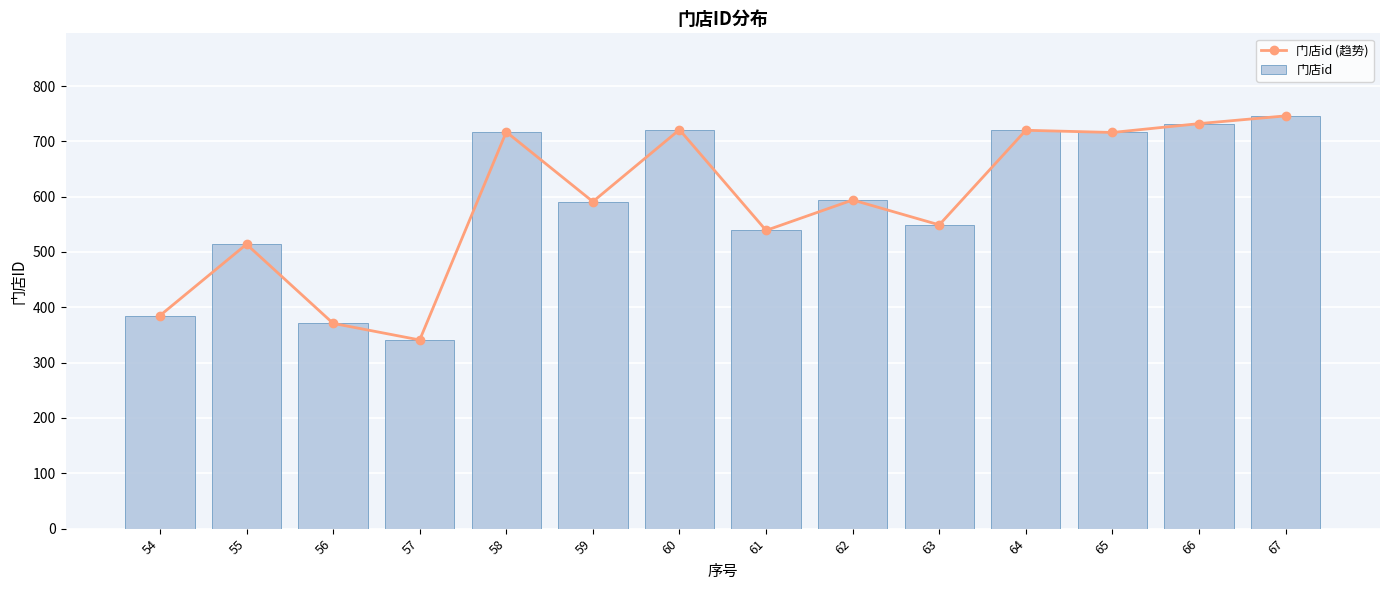

Rank the series by their maximum value, from lowest to highest.

门店id (趋势), 门店id